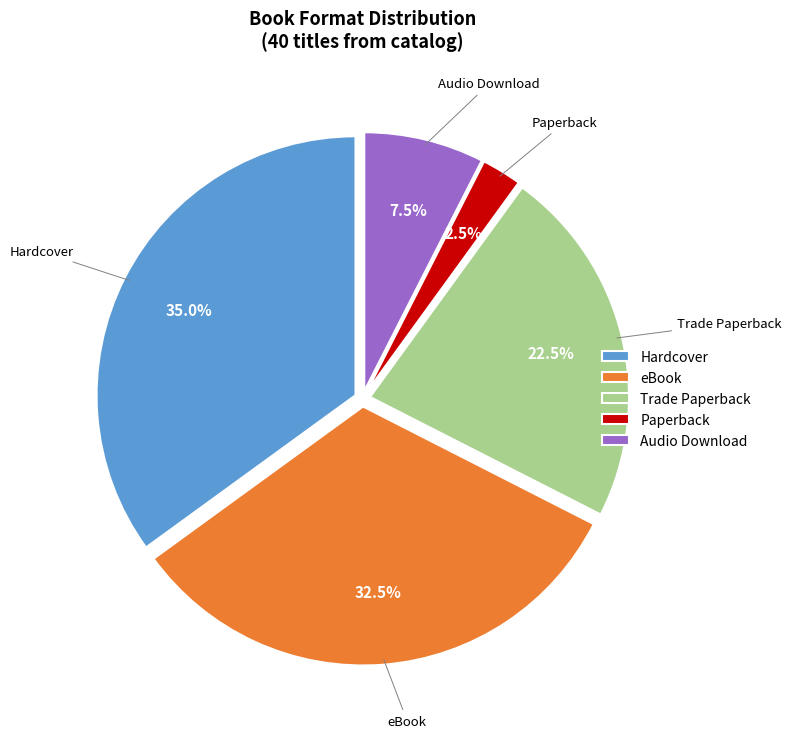

How many slices are in this pie chart?

5